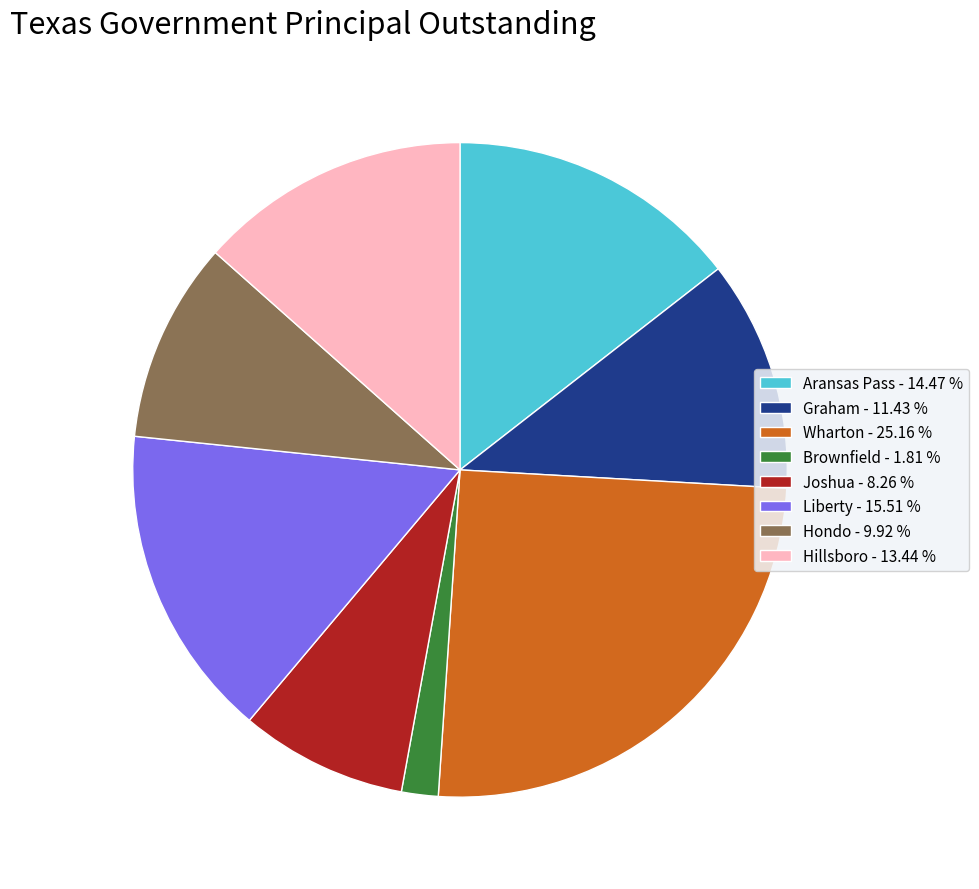

Is there a majority slice in this chart?

No